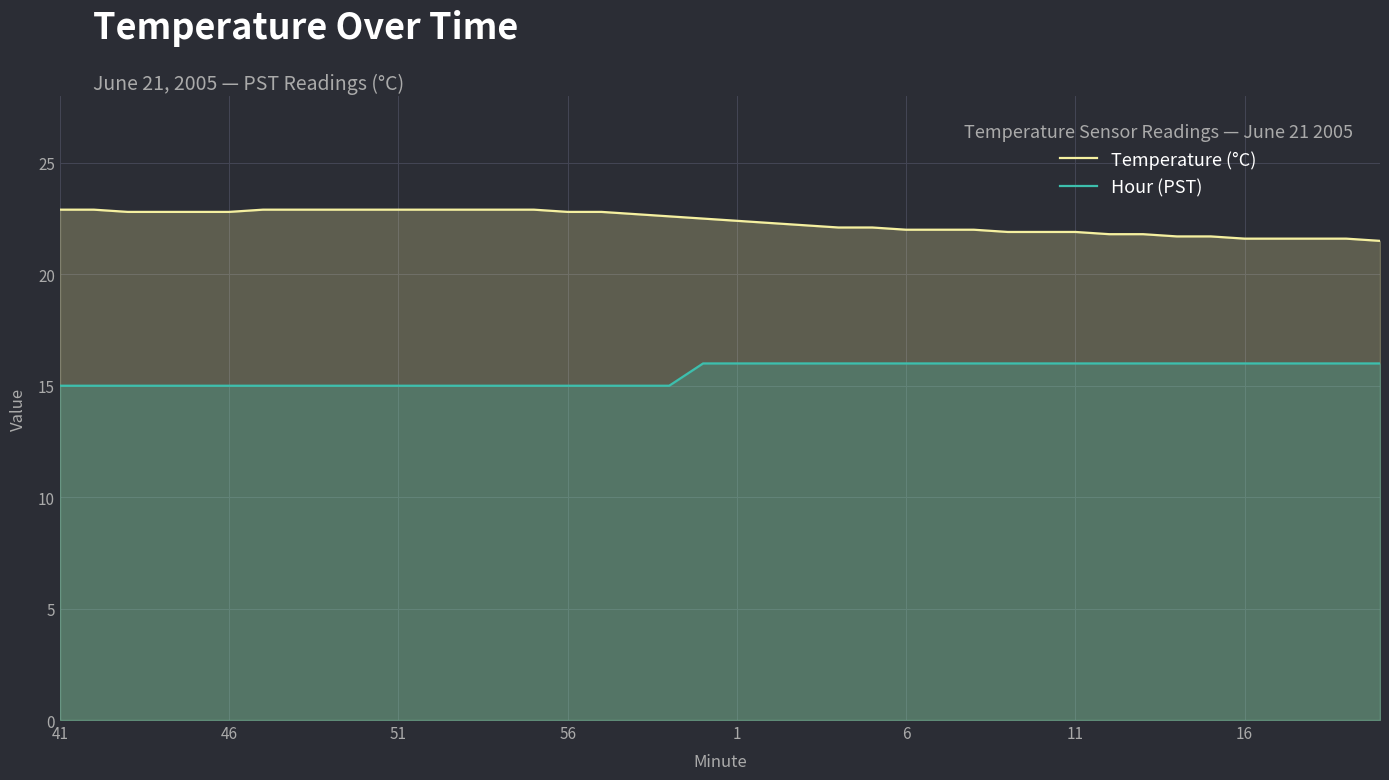

What is the spread (max minus min) of values at 56?

7.8